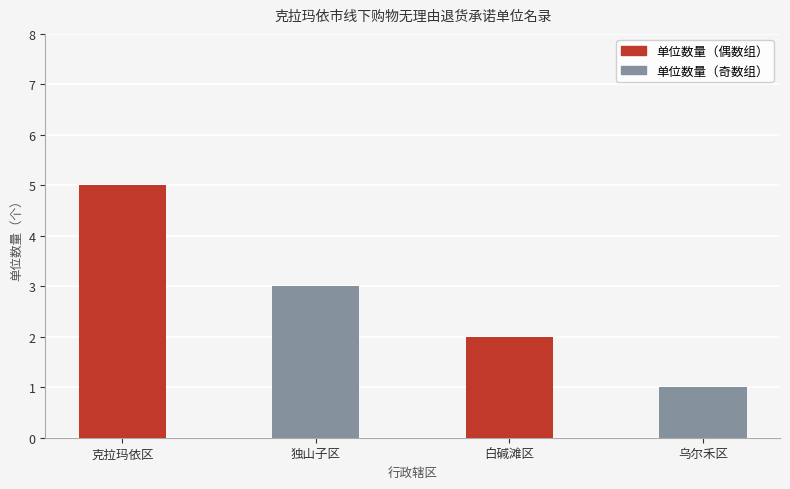

Does the chart contain stacked bars?

No